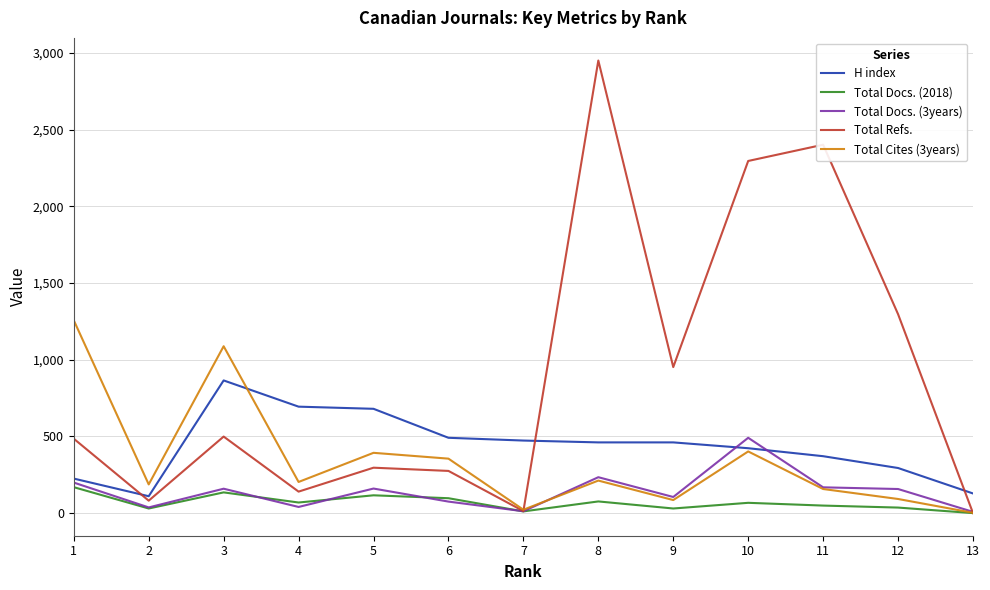

The value of H index at 12 is 294. True or false?

True